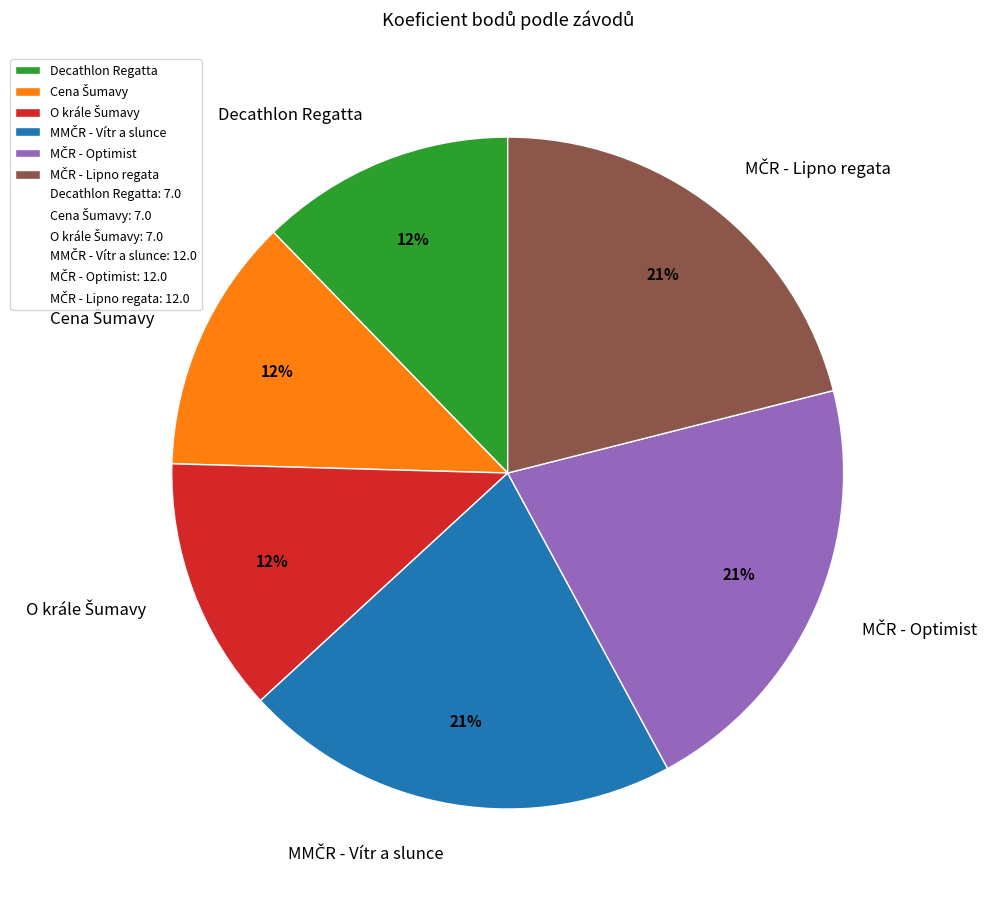

To the nearest percent, what is the average slice percentage?

17%